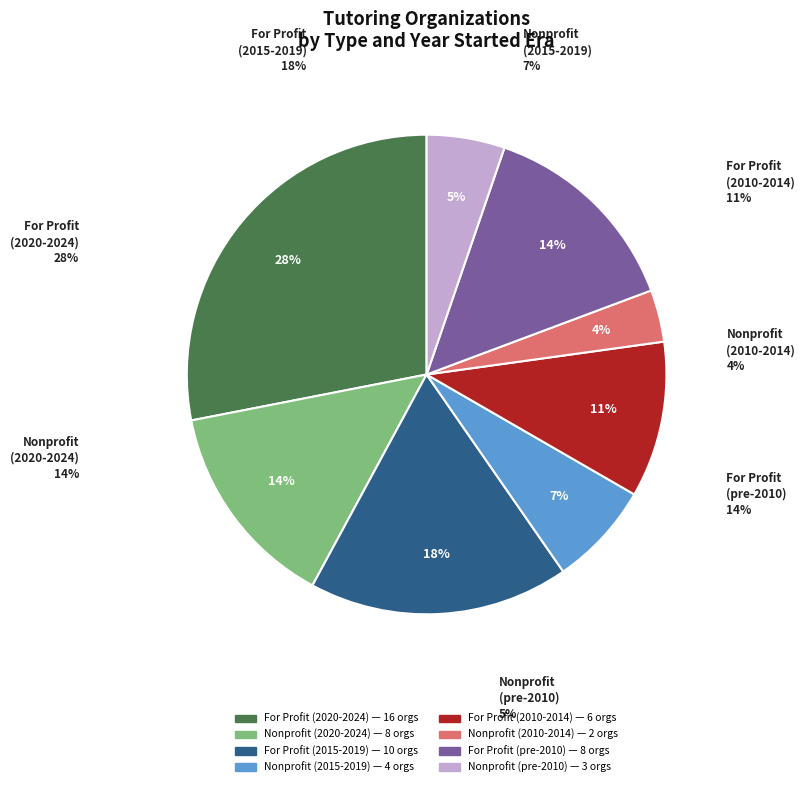

Does 2018 account for over 50% of the chart?

No